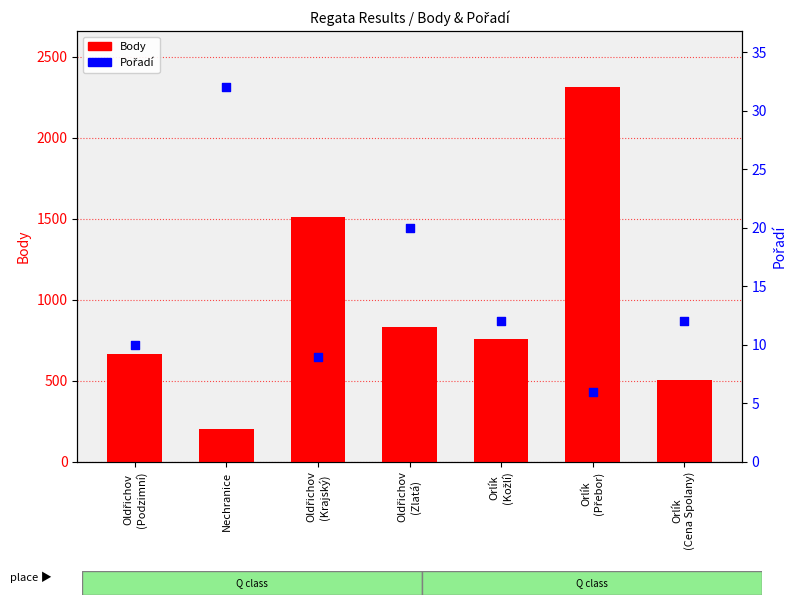

At how many categories does at least one series exceed 807?

3